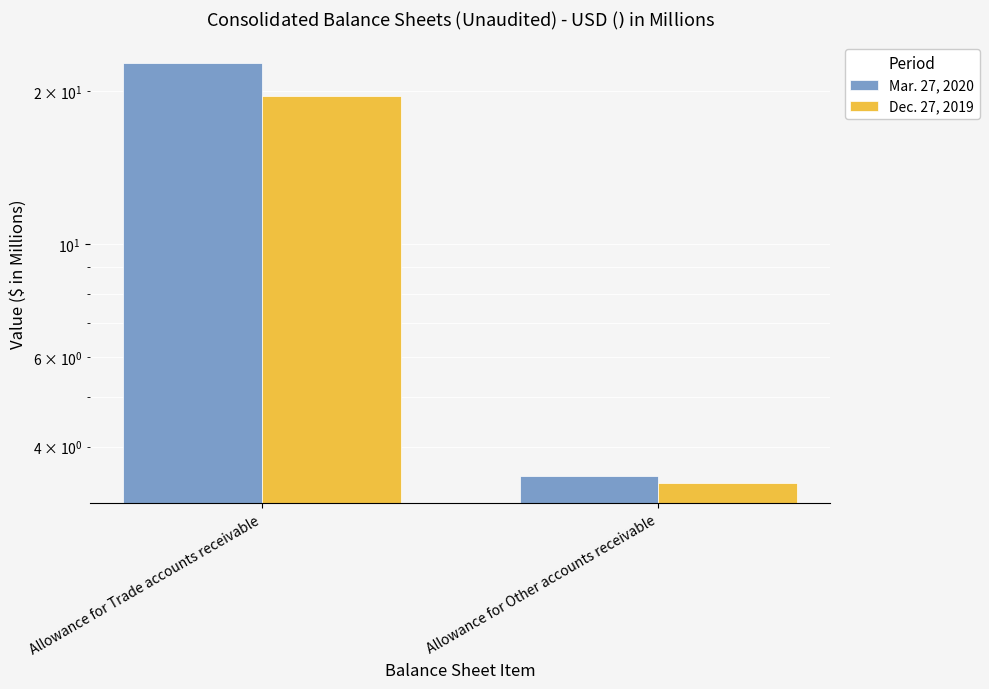

Between Allowance for Trade accounts receivable and Allowance for Other accounts receivable, which series saw the biggest shift?

Mar. 27, 2020